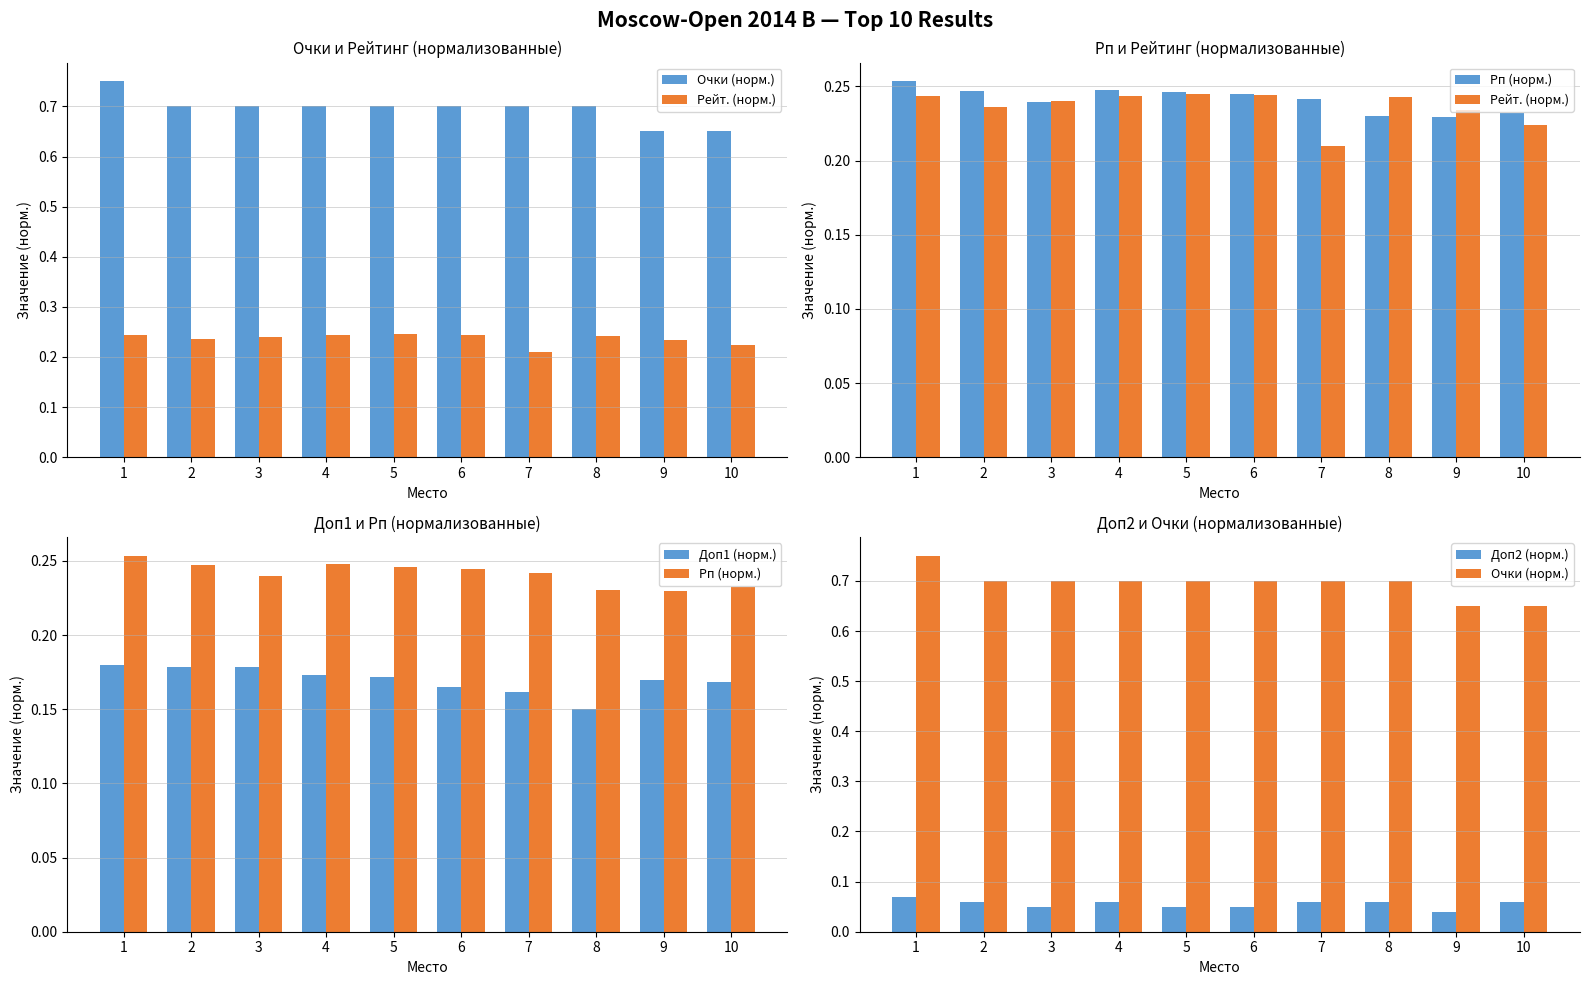

At 6, list the series in order from largest to smallest.

Очки (норм.), Рп (норм.), Рейт. (норм.), Доп1 (норм.), Доп2 (норм.)